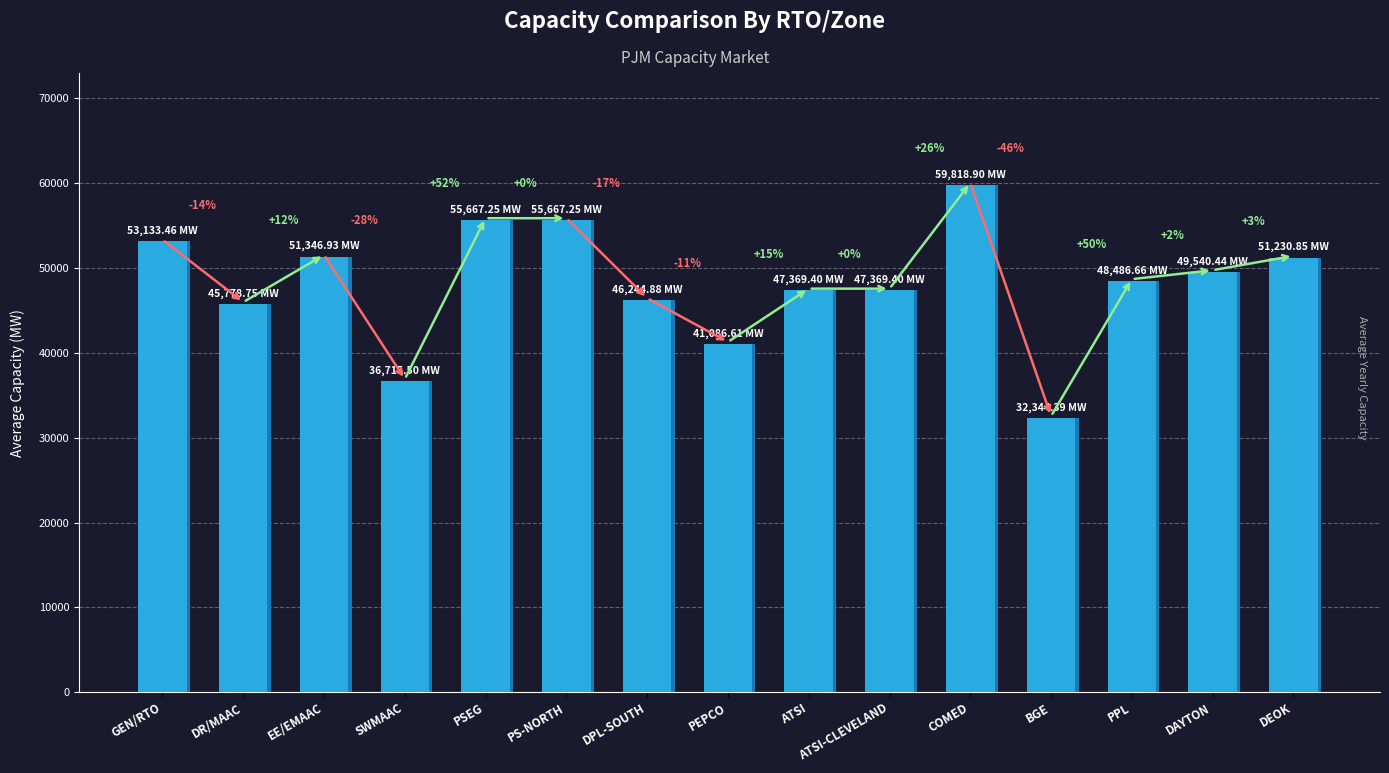

Rank the categories by value from lowest to highest.

BGE, SWMAAC, PEPCO, DR/MAAC, DPL-SOUTH, ATSI, ATSI-CLEVELAND, PPL, DAYTON, DEOK, EE/EMAAC, GEN/RTO, PSEG, PS-NORTH, COMED